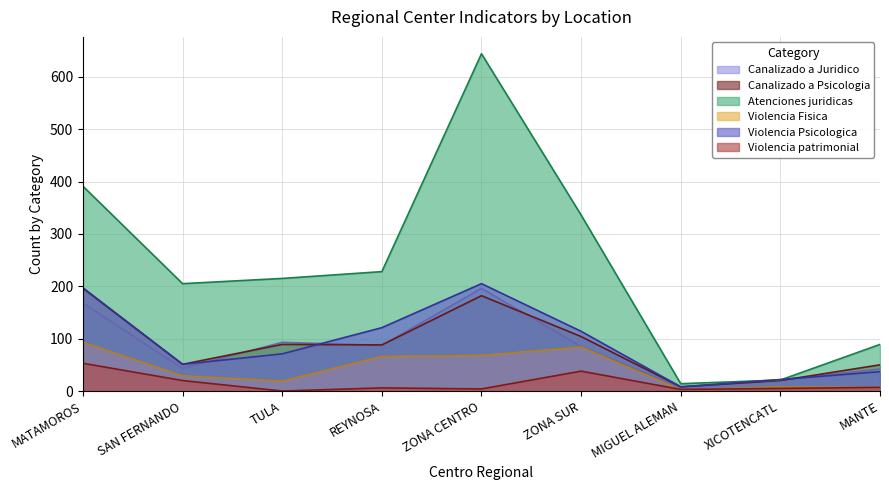

How many lines are shown in the chart?

6